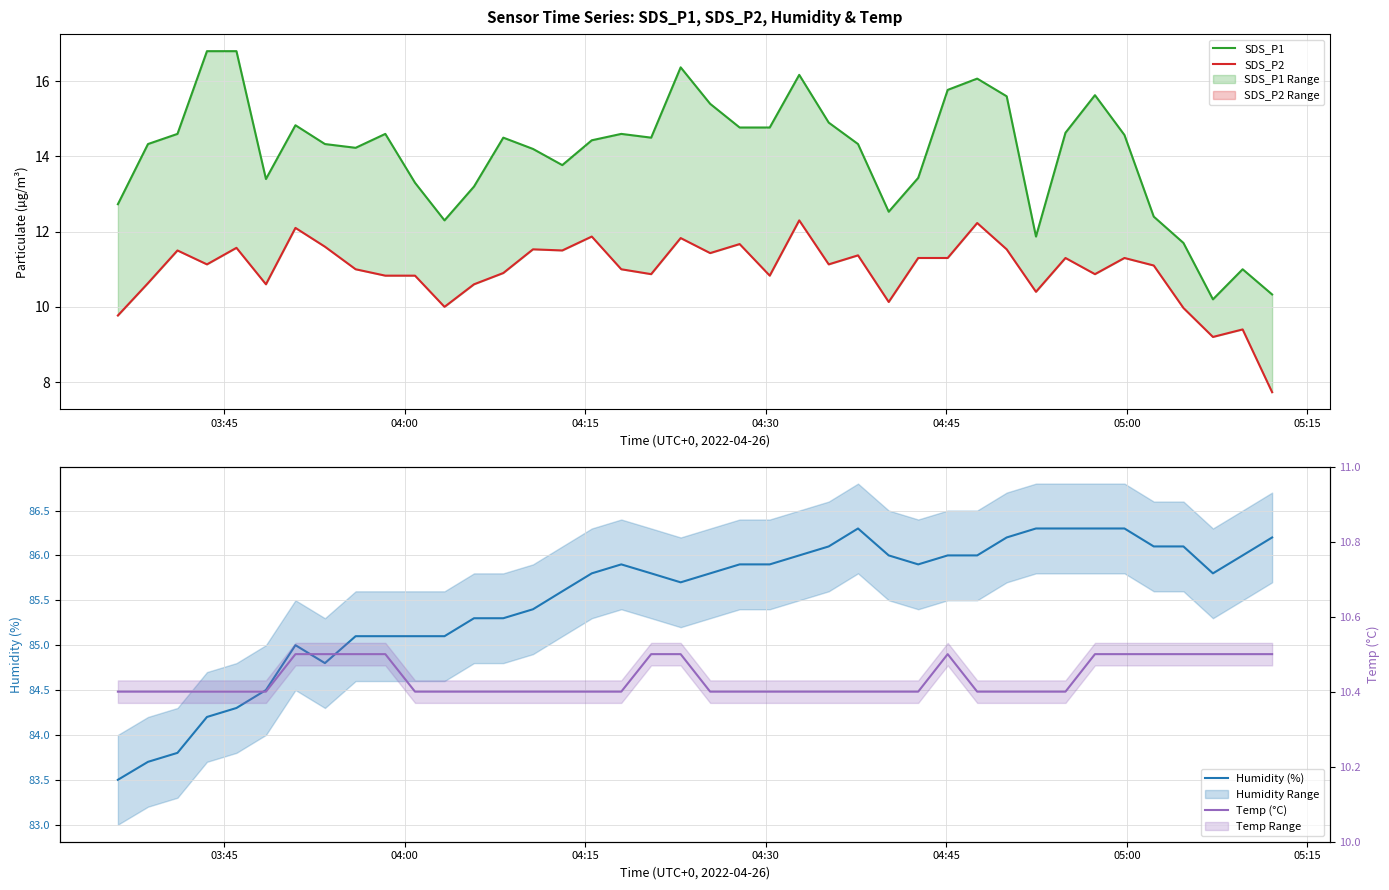

List the labels in order of Temp (°C) value, largest first.

05:15, 7, 8, 9, 18, 19, 28, 33, 34, 35, 36, 37, 38, 39, 03:45, 04:00, 04:15, 04:30, 04:45, 05:00, 10, 11, 12, 13, 14, 15, 16, 17, 20, 21, 22, 23, 24, 25, 26, 27, 29, 30, 31, 32